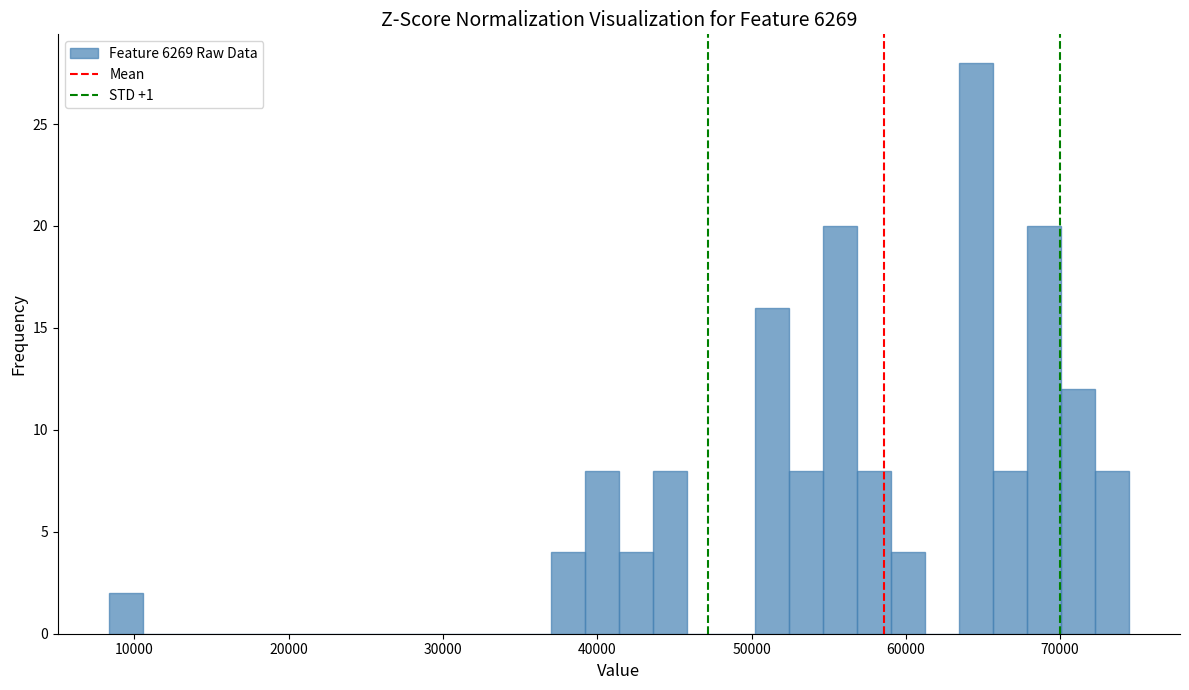

Around what value on the x-axis is the tallest bar? Give the approximate position of its centre, as read against the axis.

65000